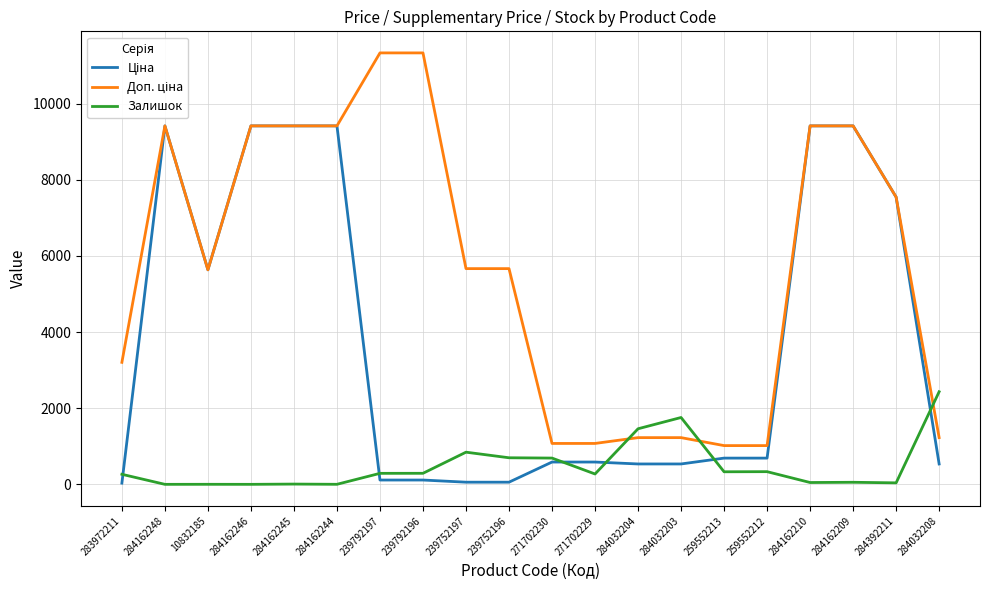

Is it true that Залишок equals 0.0 at 284162248?

True